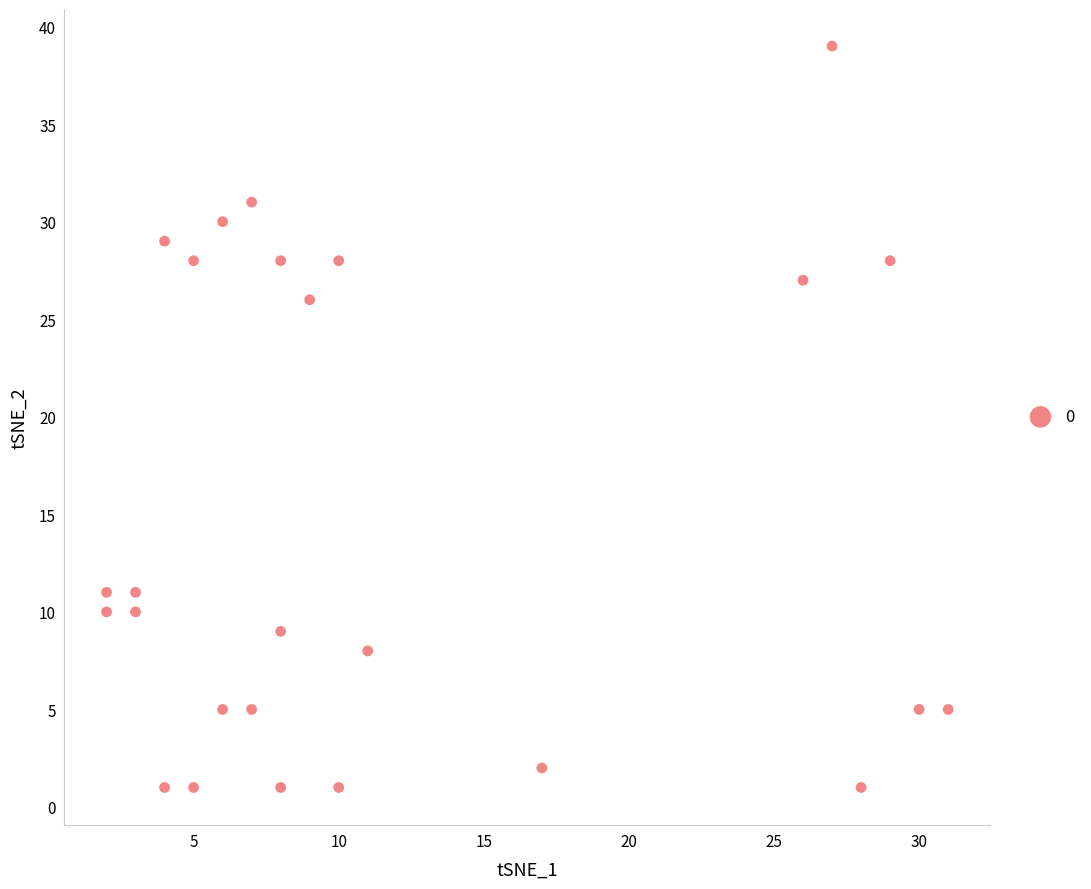

What Y value in the scatter plot is closest to 20?

26